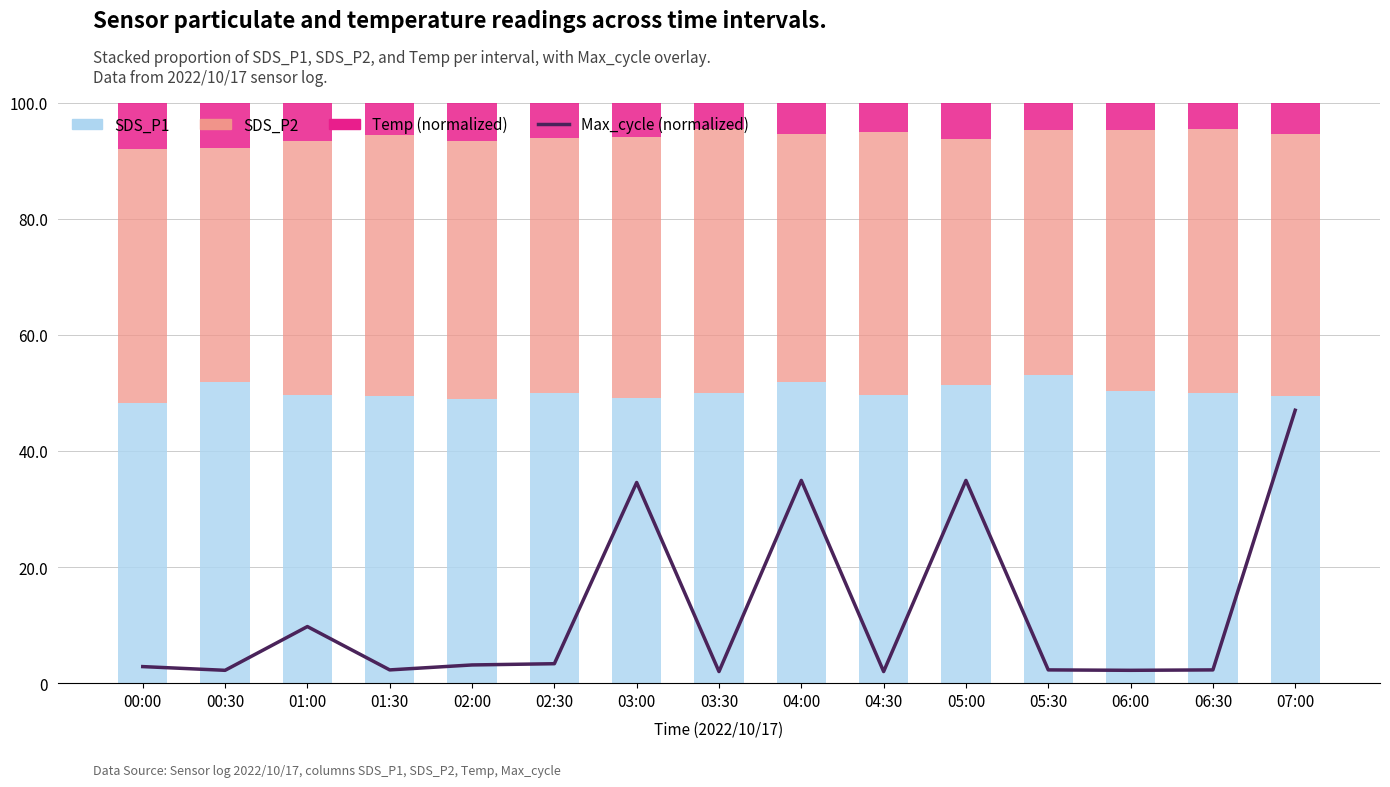

What is the average value of the SDS_P2 series?

44.0